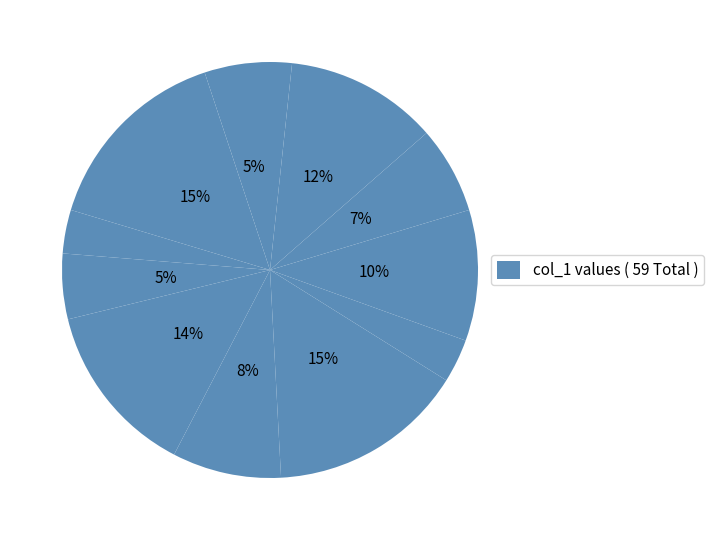

Which slice is the largest?

3